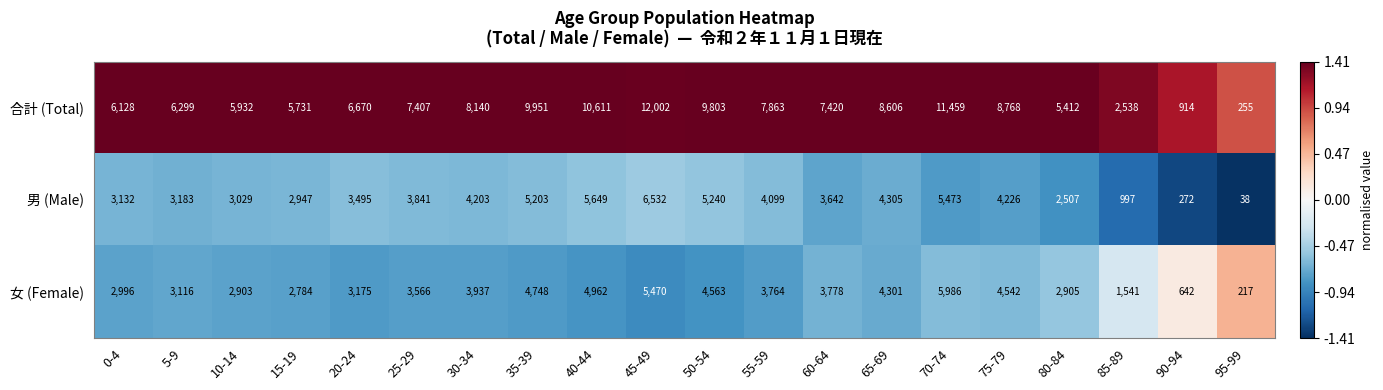

Rank the series at 45-49 from lowest to highest value.

女 (Female), 男 (Male), 合計 (Total)